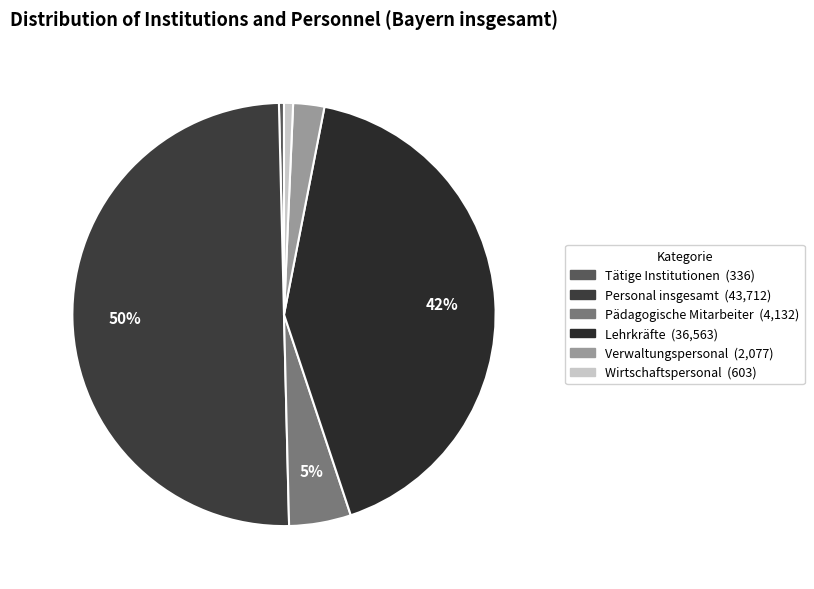

What is the total percentage of Pädagogische Mitarbeiter and Personal insgesamt?

54.7%